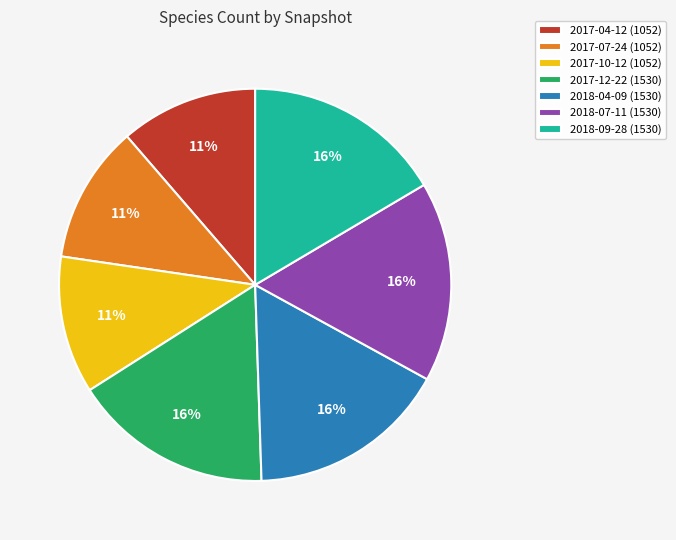

True or false: 2017-04-12 (1052) accounts for 11% of the total.

True